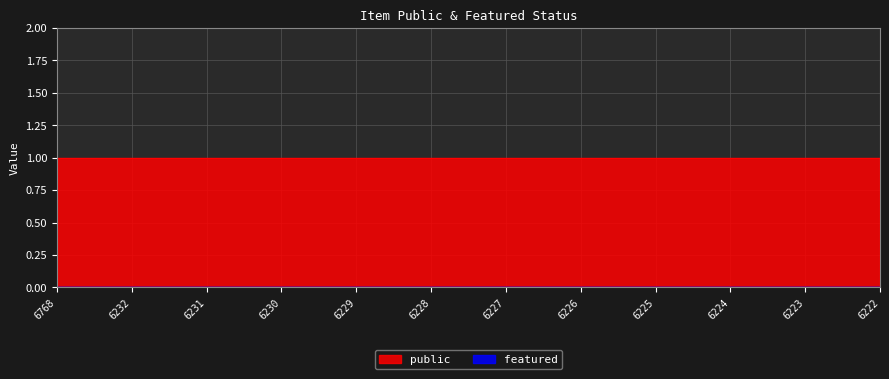

At which label does featured reach its peak?

6768